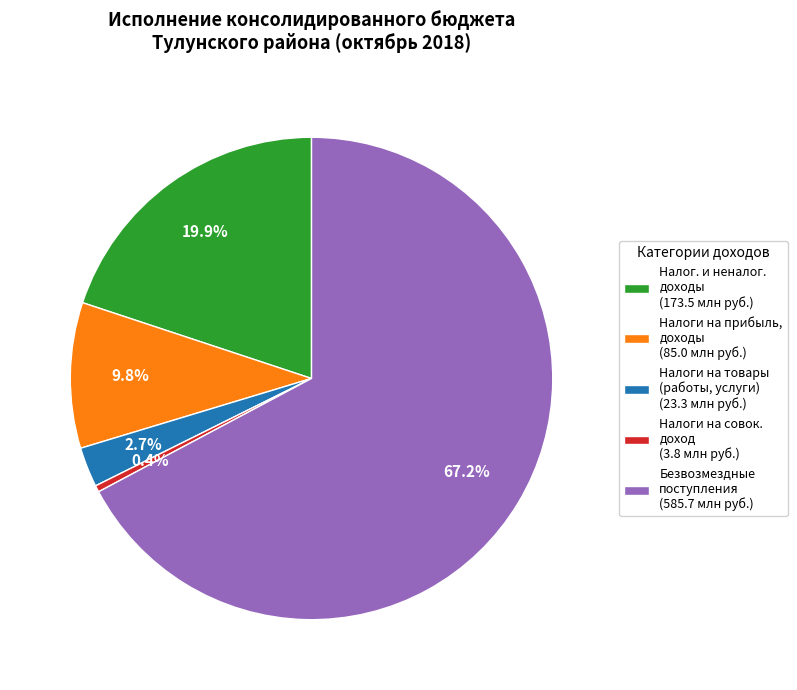

To the nearest percent, what is the difference between the largest and smallest slice percentages?

67%